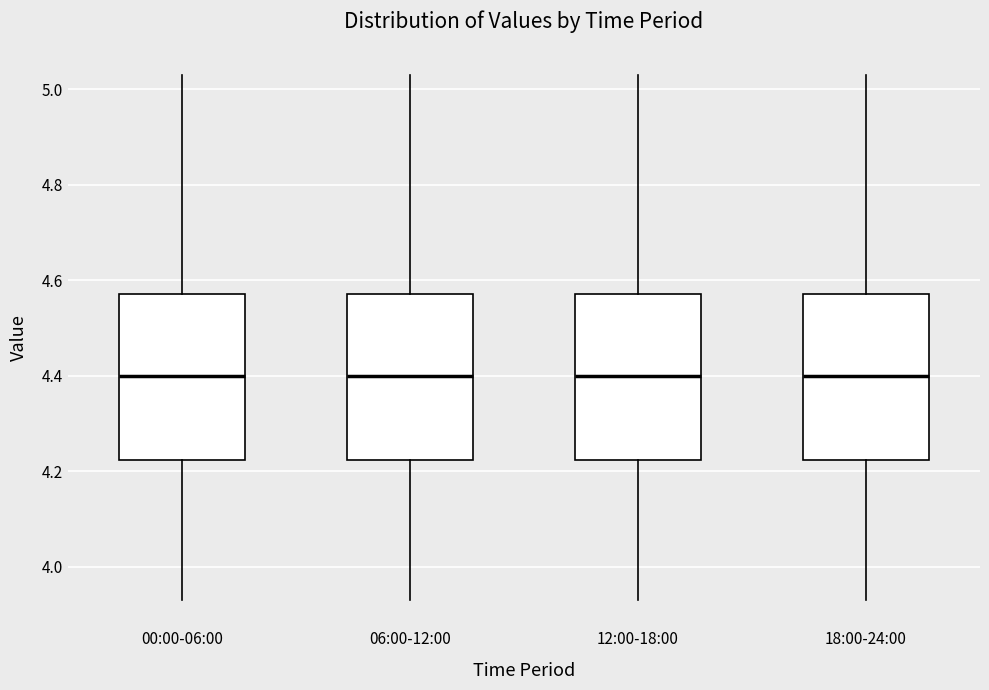

Reading left to right, read every box against the y-axis: the position of its median line, the range the box covers, and the ends of its whiskers. The values are not printed on the chart, so give them approximately, as read against the axis.

00:00-06:00: median 4.40, box 4.22 to 4.58, whiskers 3.94 to 5.04
06:00-12:00: median 4.40, box 4.22 to 4.58, whiskers 3.94 to 5.04
12:00-18:00: median 4.40, box 4.22 to 4.58, whiskers 3.94 to 5.04
18:00-24:00: median 4.40, box 4.22 to 4.58, whiskers 3.94 to 5.04